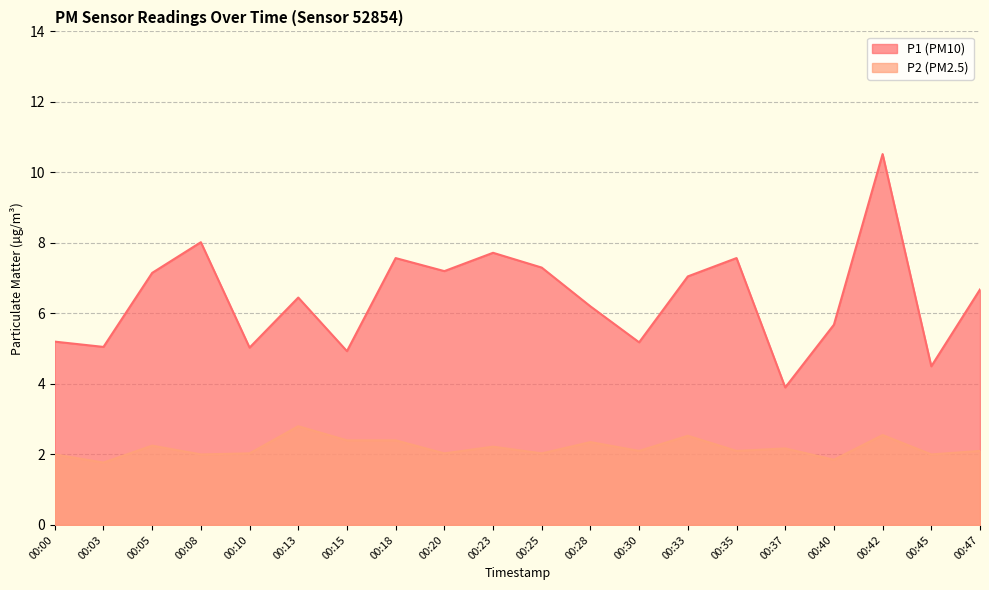

The P1 series shows 1.8 at 00:13. True or false?

False